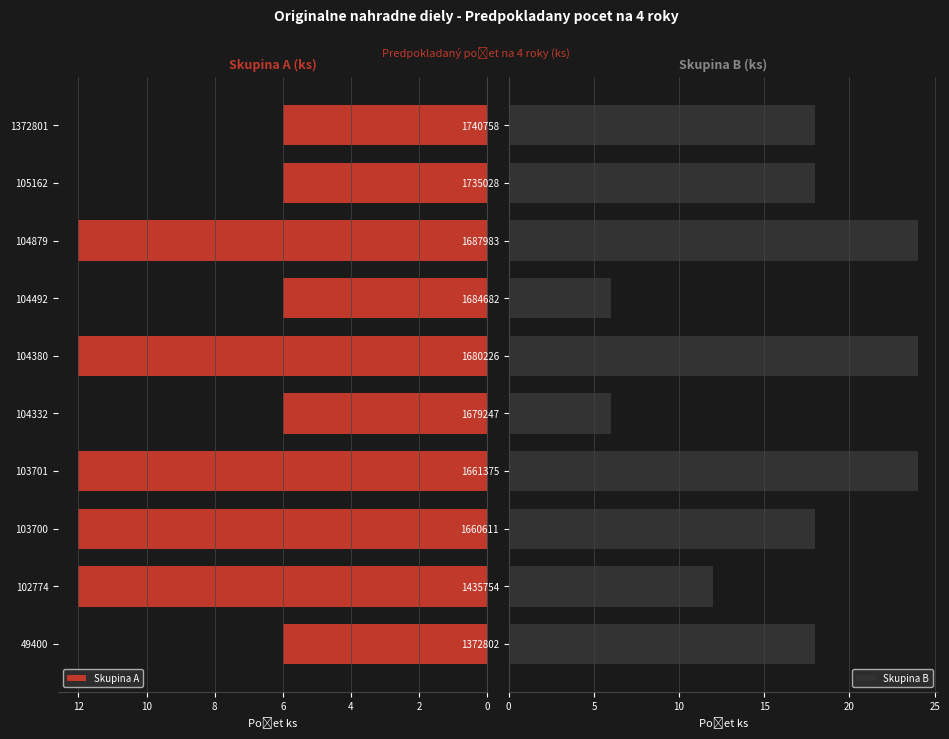

Which series has the largest range (max minus min)?

Skupina B